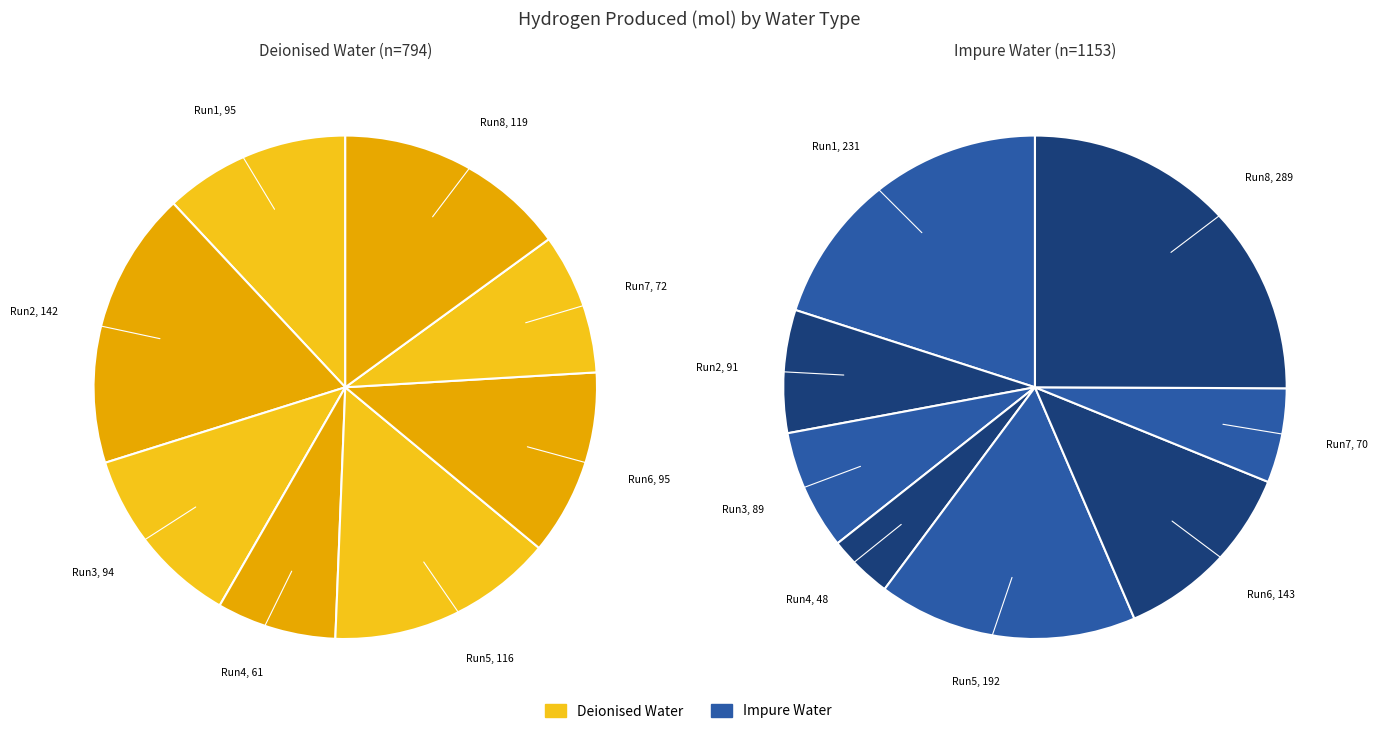

Is the sum of 4 and Deionised Water greater than half?

No